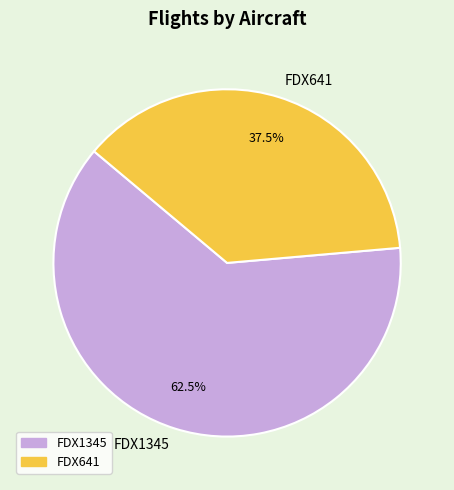

Which category accounts for the majority?

FDX1345